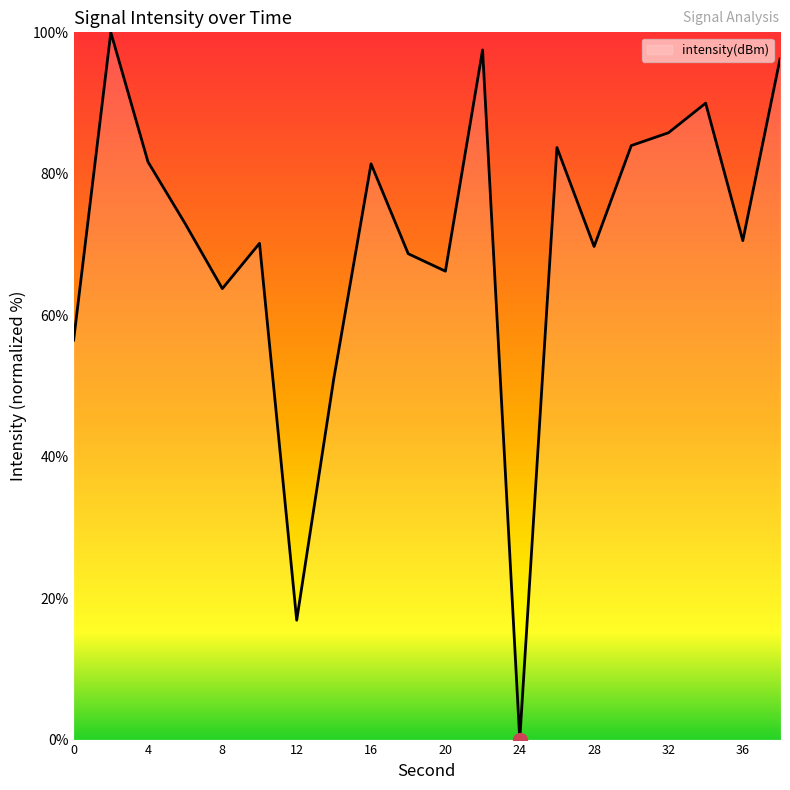

How many lines are shown in the chart?

1